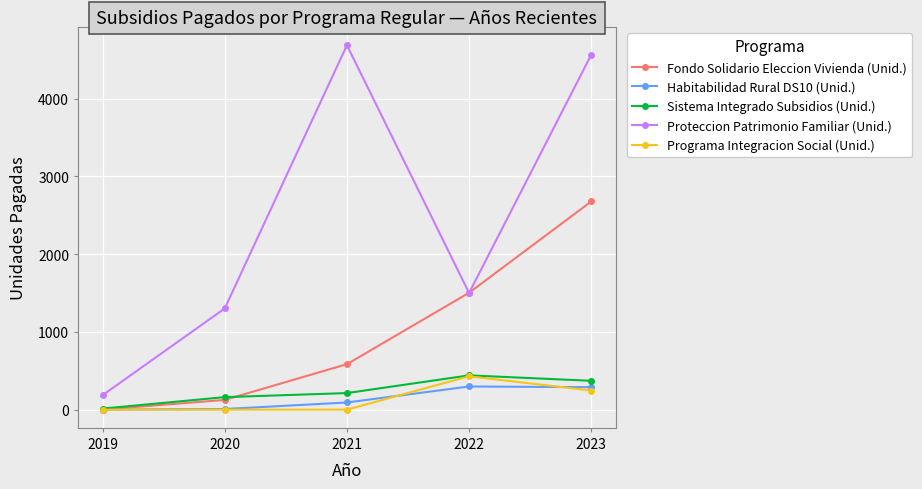

What is the total value across all series at 2019?

200